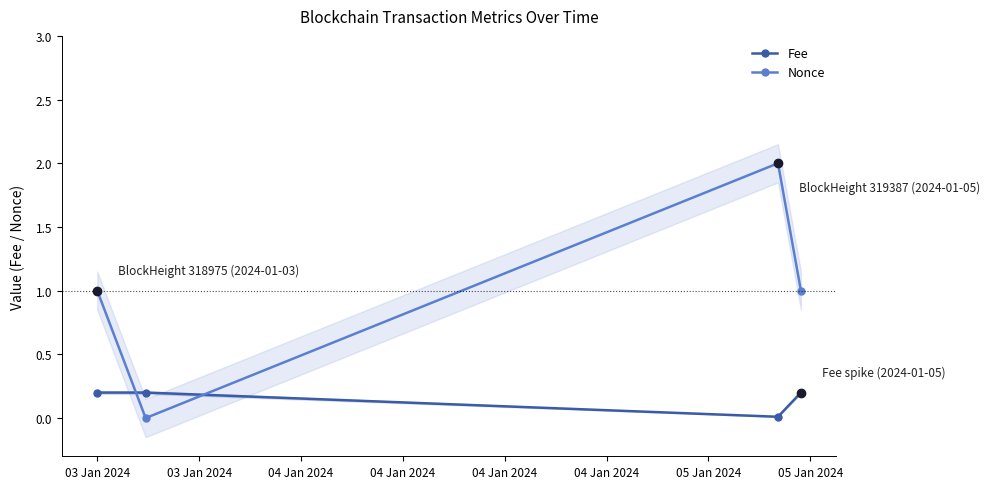

Reading left to right, extract all data points from this chart.

Fee: 0.2	0.2	0.0	0.2
Nonce: 1.0	0.0	2.0	1.0